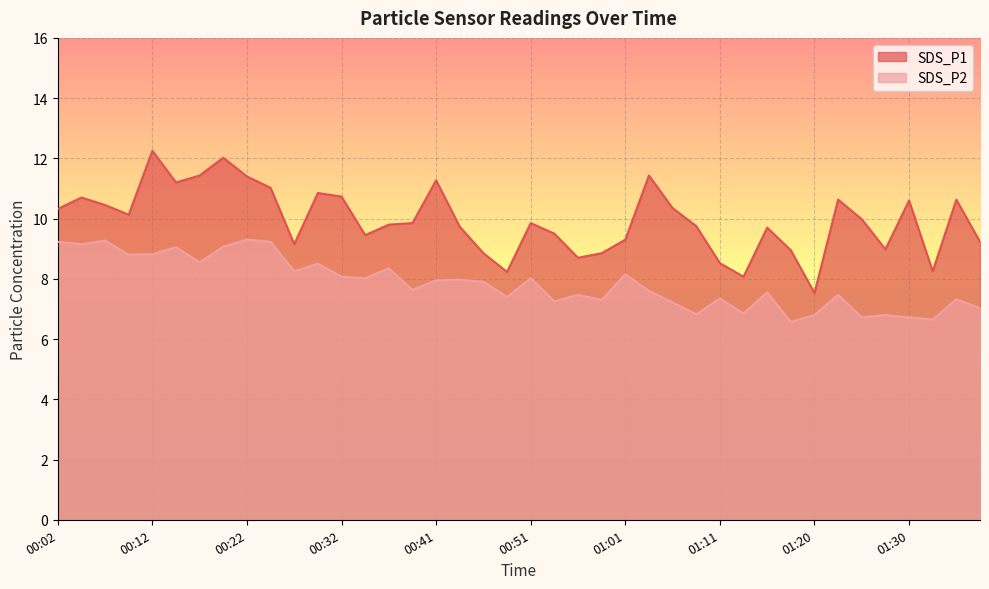

What is the label of the 22nd point from the right?

00:46